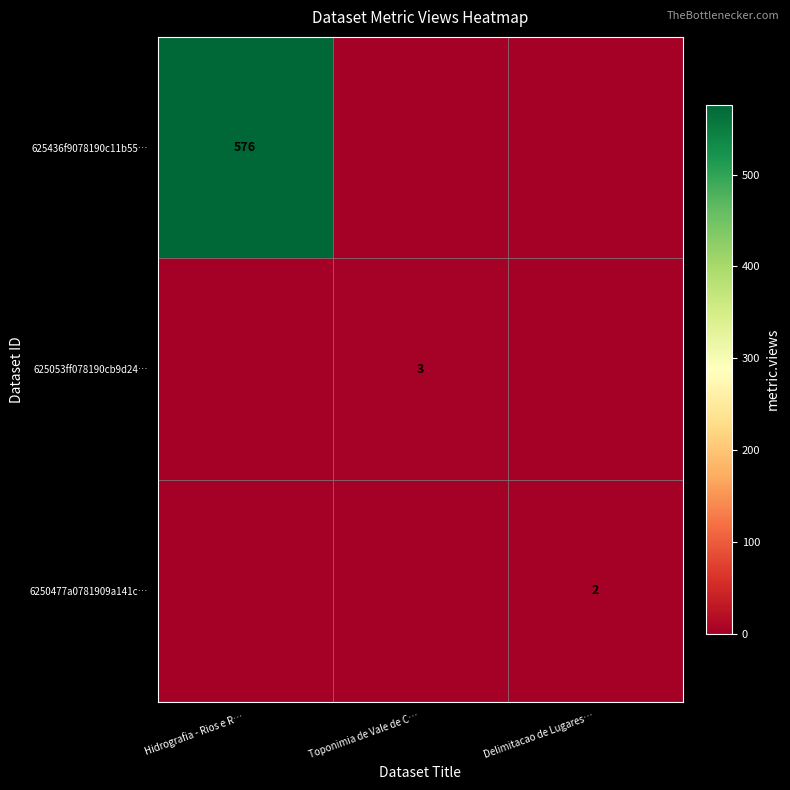

What is the difference between the highest and lowest values at Delimitacao de Lugares…?

2